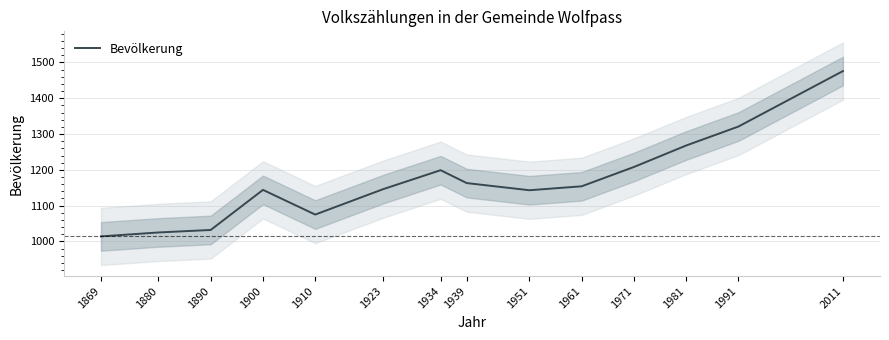

At which label does the data first exceed 1154?

1934